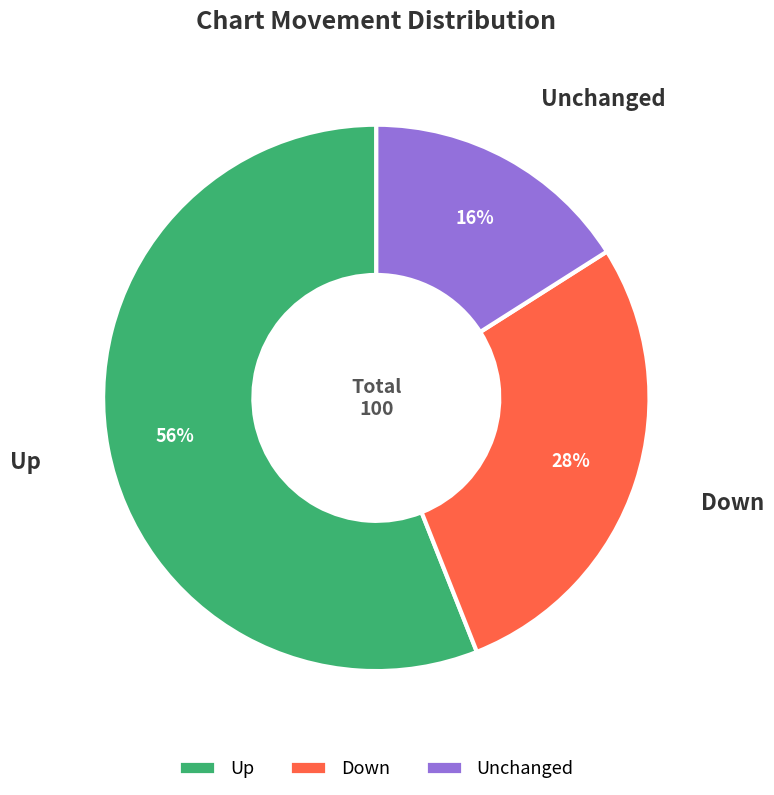

To the nearest percent, what is the average slice percentage?

33%